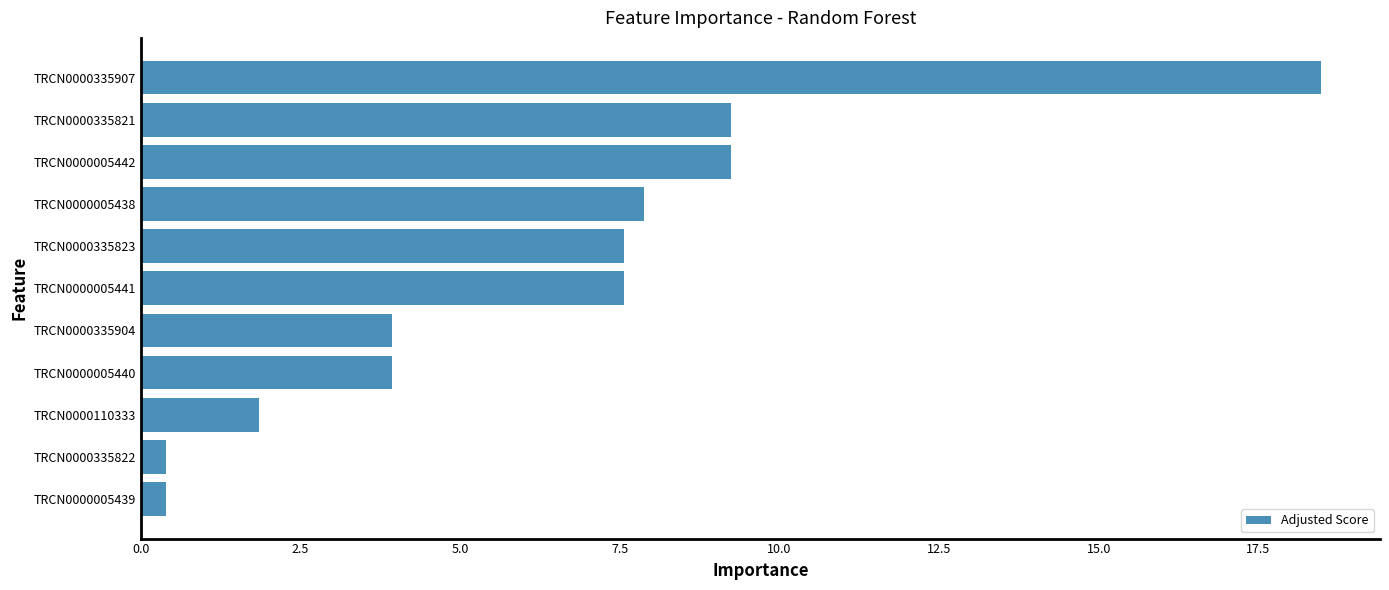

What is the label of the 7th bar from the bottom?

TRCN0000335823